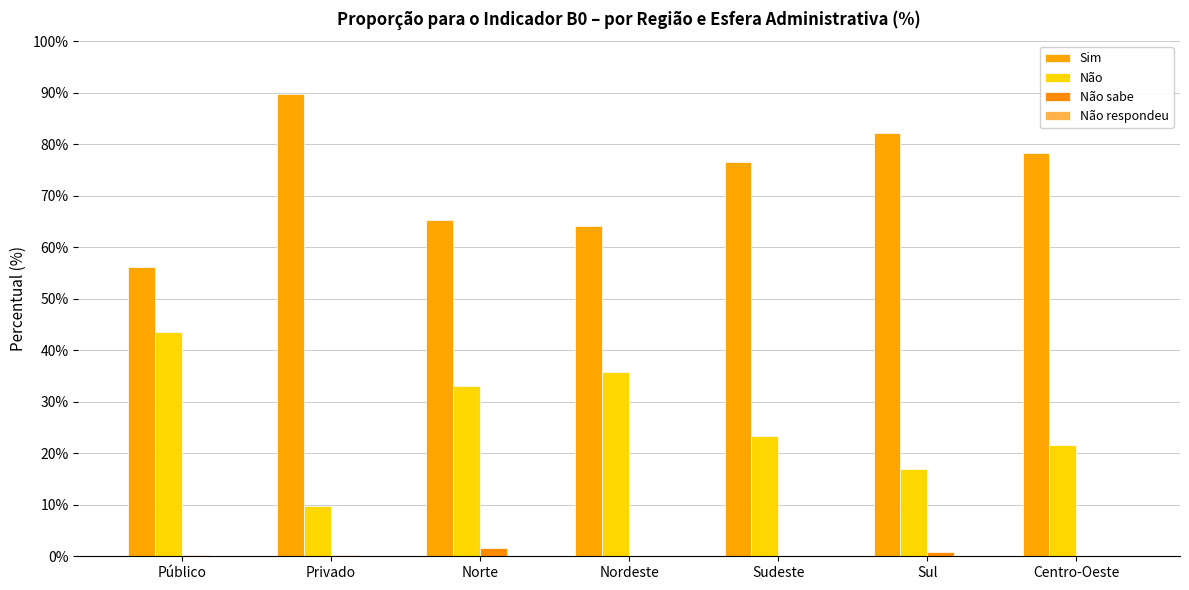

List the labels in order of Não value, largest first.

Público, Nordeste, Norte, Sudeste, Centro-Oeste, Sul, Privado